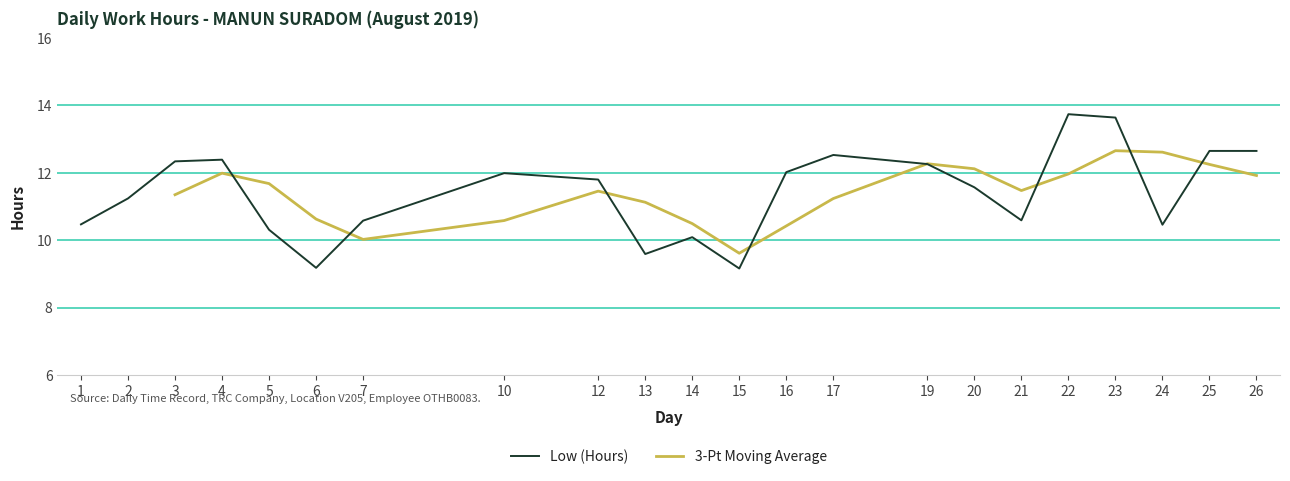

The Low (Hours) series shows 5.1 at 26. True or false?

False